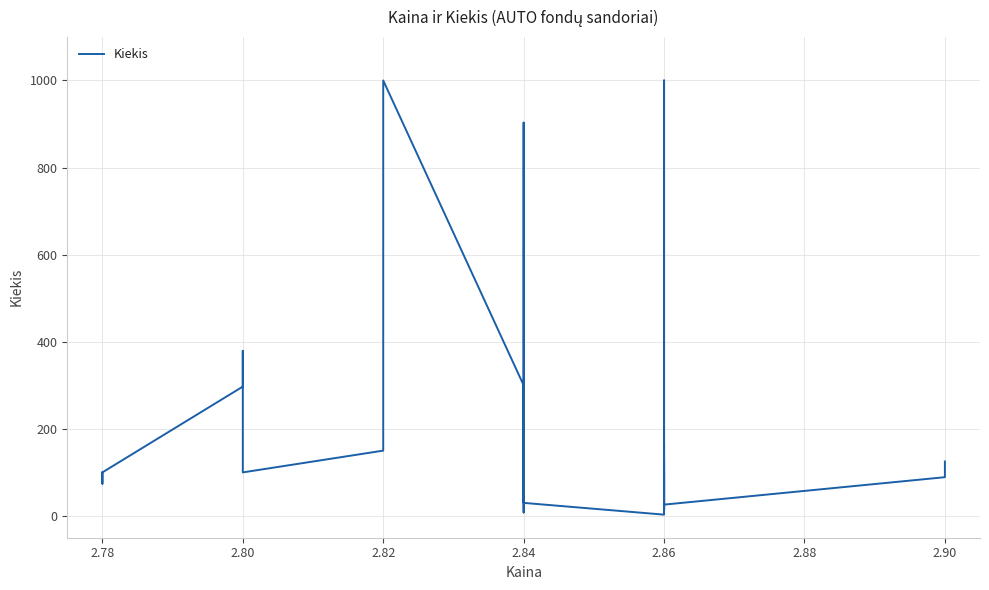

What is the sum of the values at 22 and 25?

124